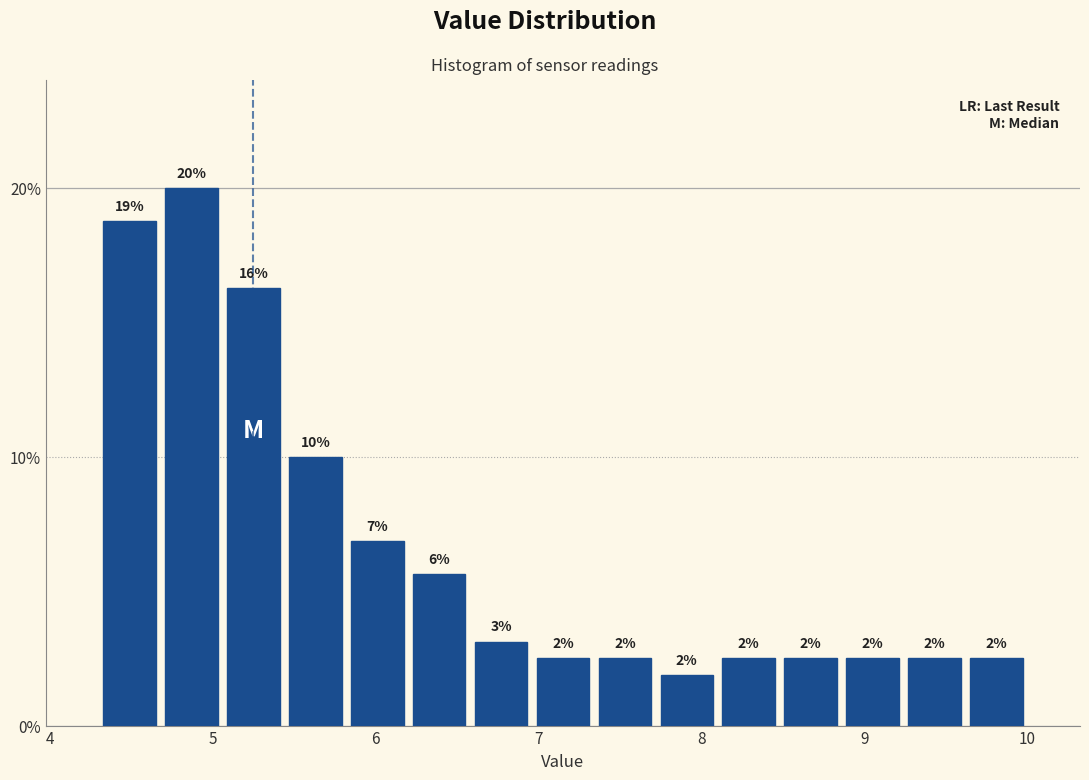

Around what value on the x-axis is the tallest bar? Give the approximate position of its centre, as read against the axis.

4.9